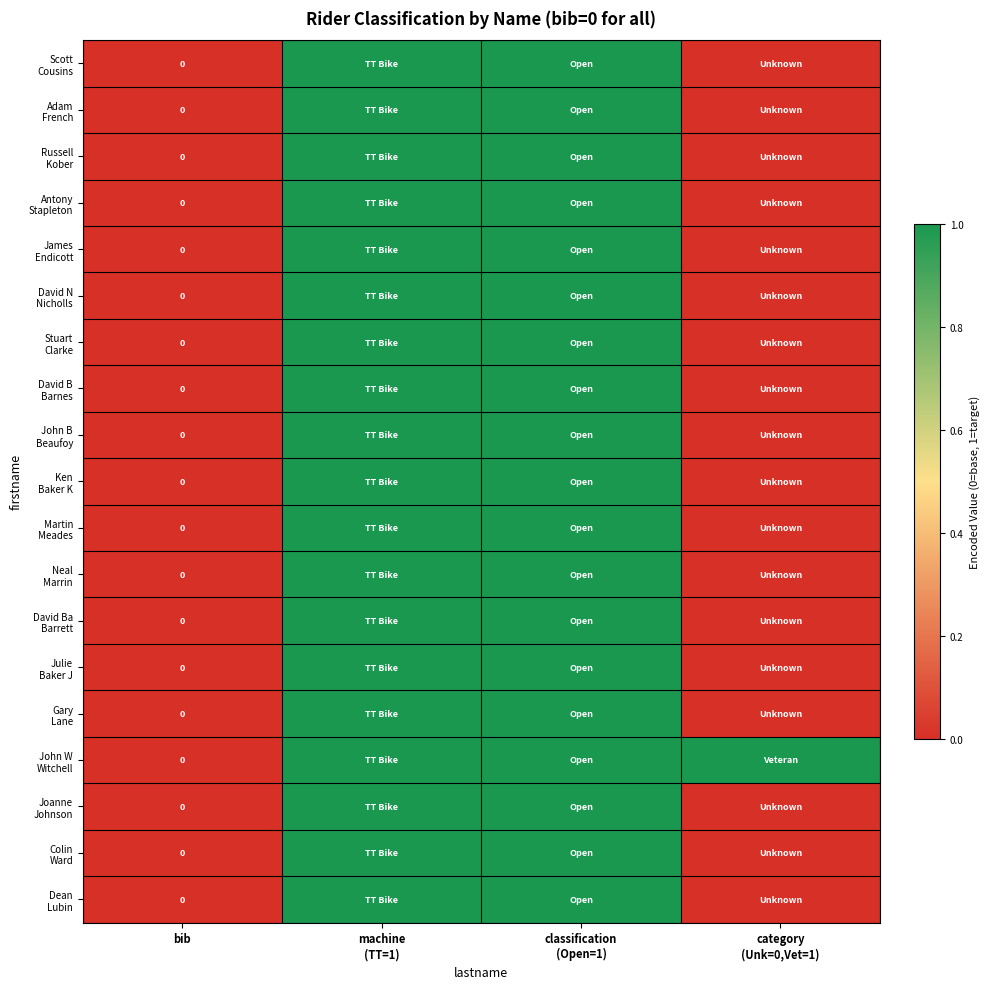

What is the difference between the maximum and minimum values in the Ken Baker K series?

1